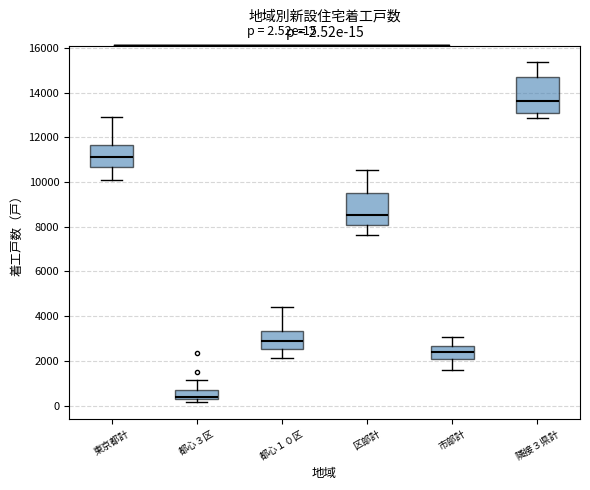

Which box is the tallest, from its lower edge to its upper edge?

隣接３県計